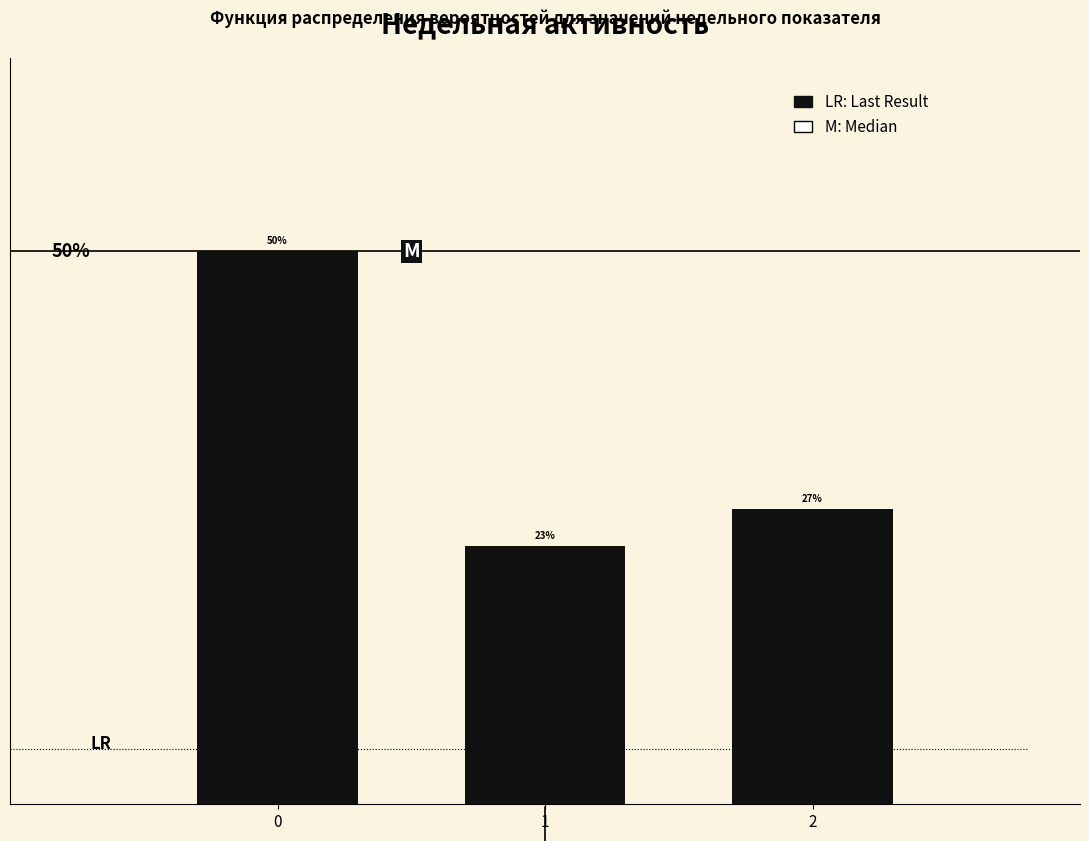

List the labels in order of value, smallest first.

1, 2, 0